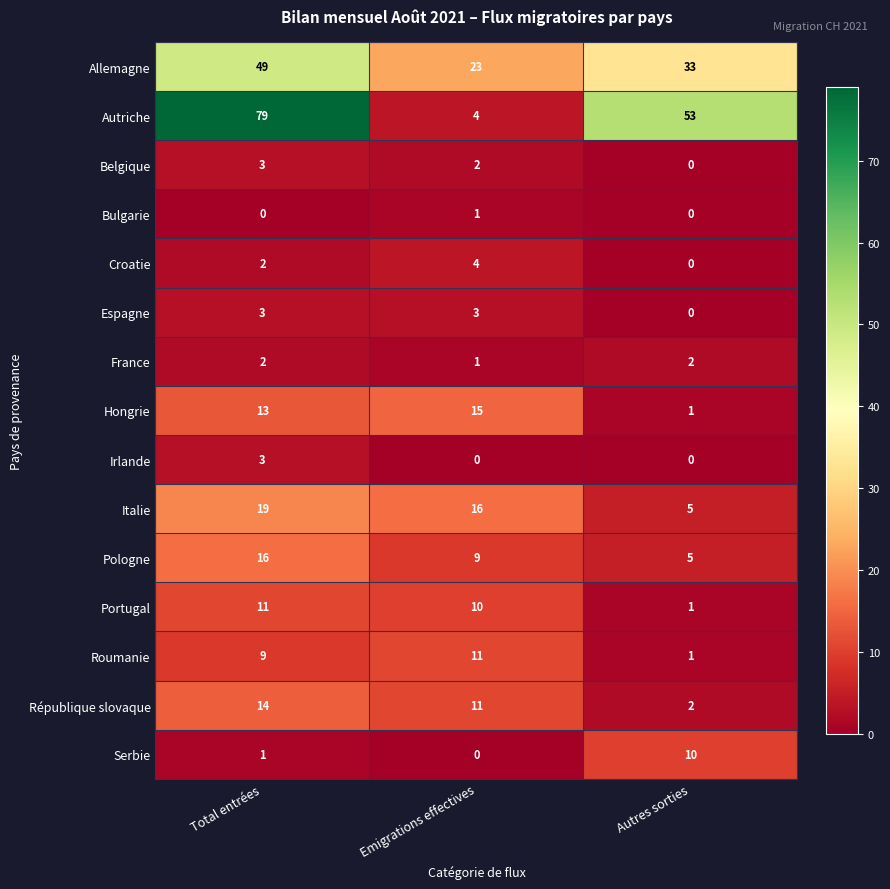

At which category is the sum across all series the highest?

Total entrées